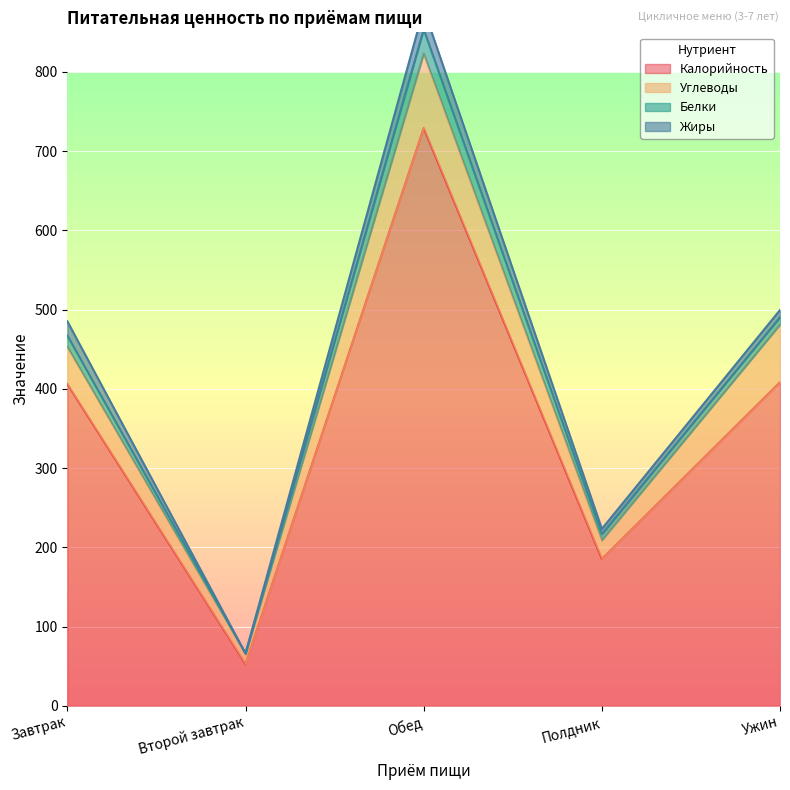

What is the total value across all series at Ужин?

499.5